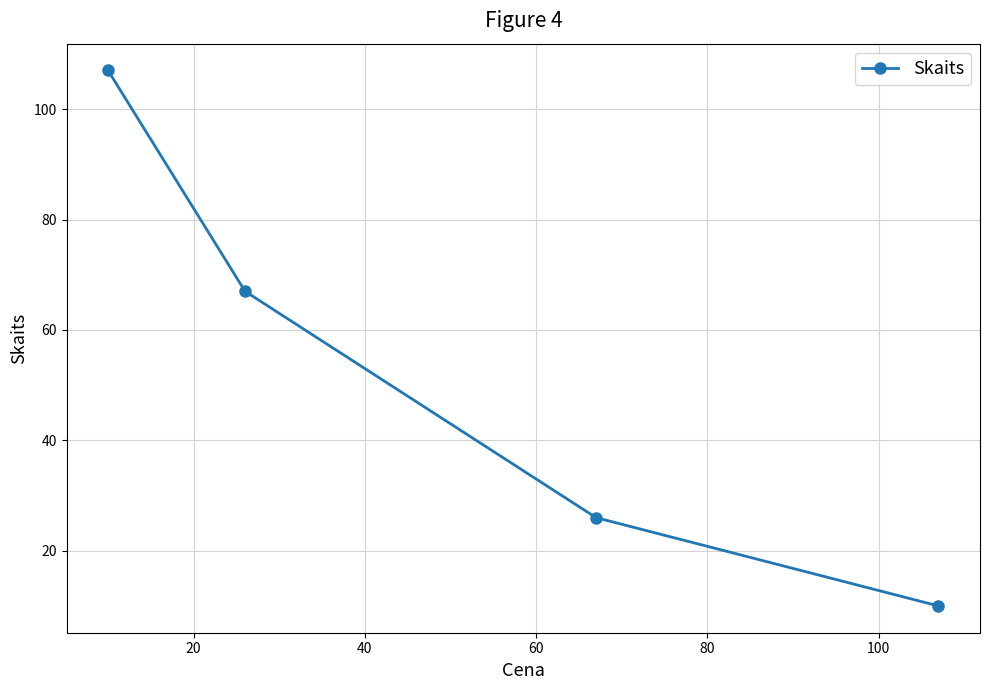

True or false: there are more than 2 points higher than both neighbors.

False